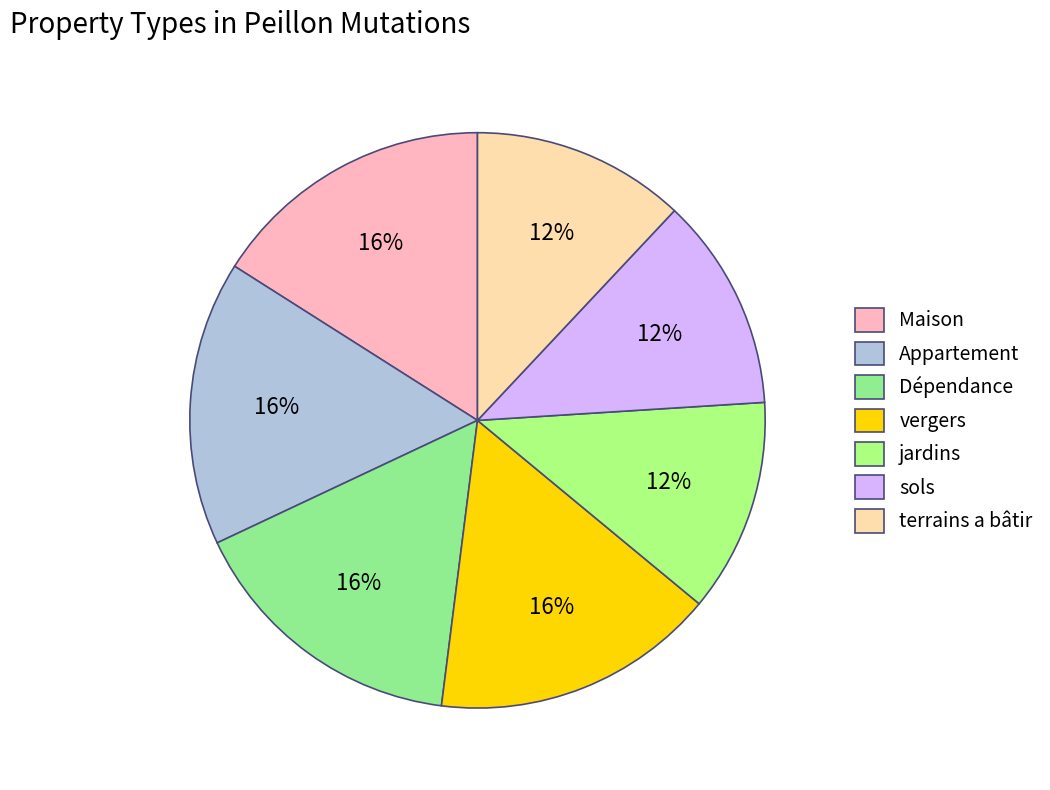

Does Maison account for over 50% of the chart?

No